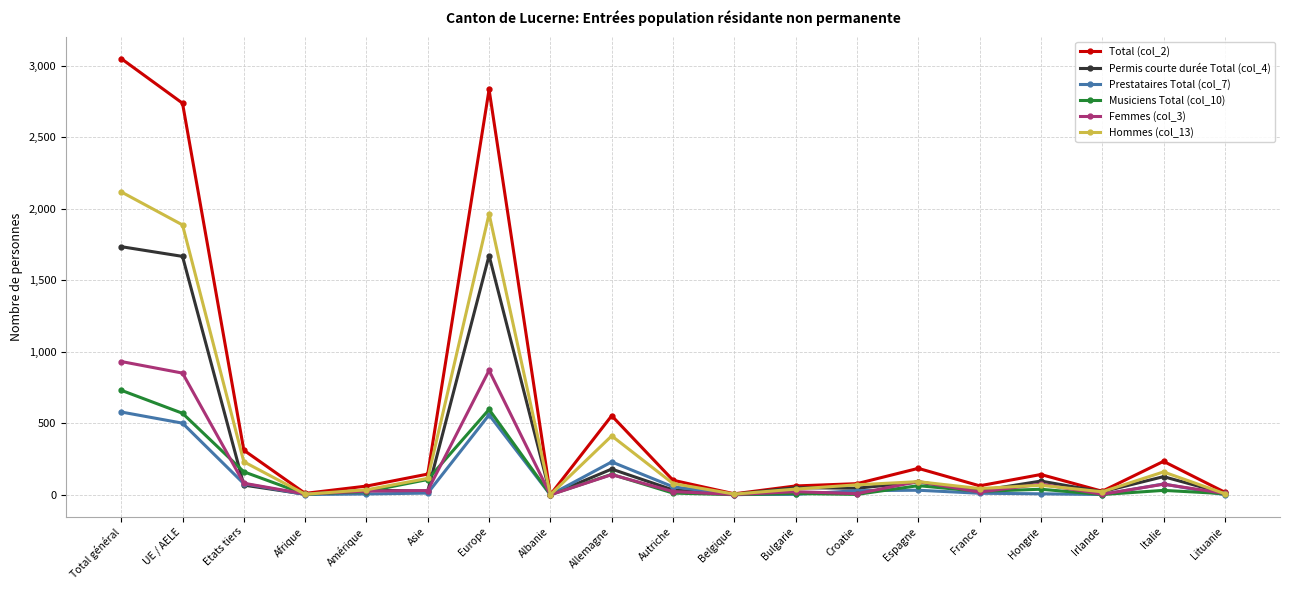

Which series has the widest spread of values?

Total (col_2)